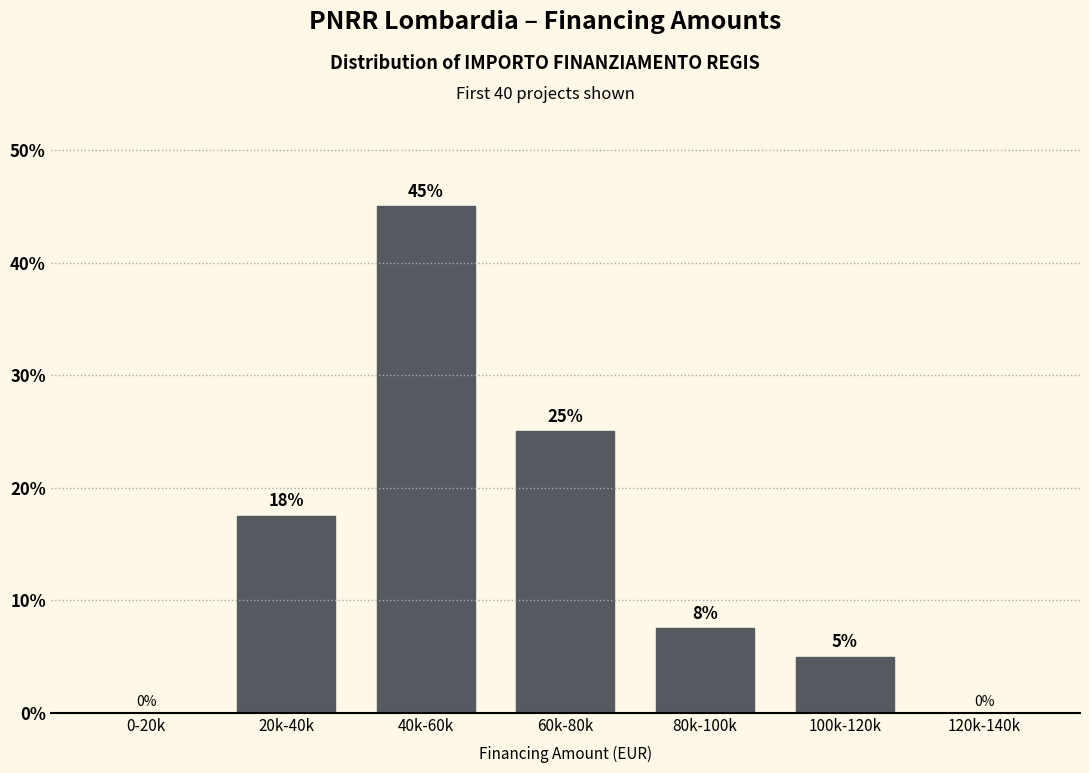

True or false: the data shows 30.8 at 120k-140k.

False